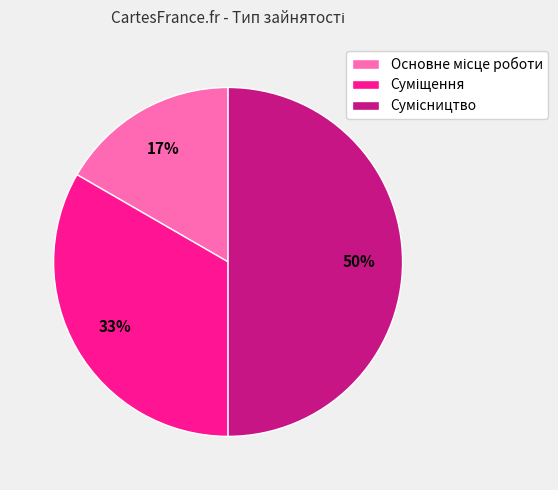

How many segments does this pie chart have?

3